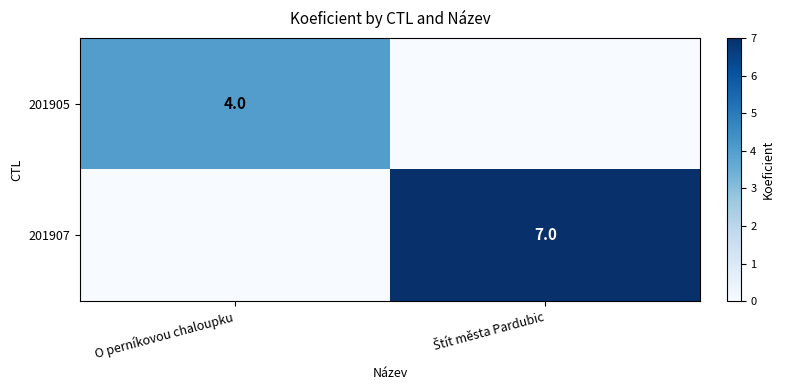

What is the difference between the maximum and minimum values in the 201907 series?

7